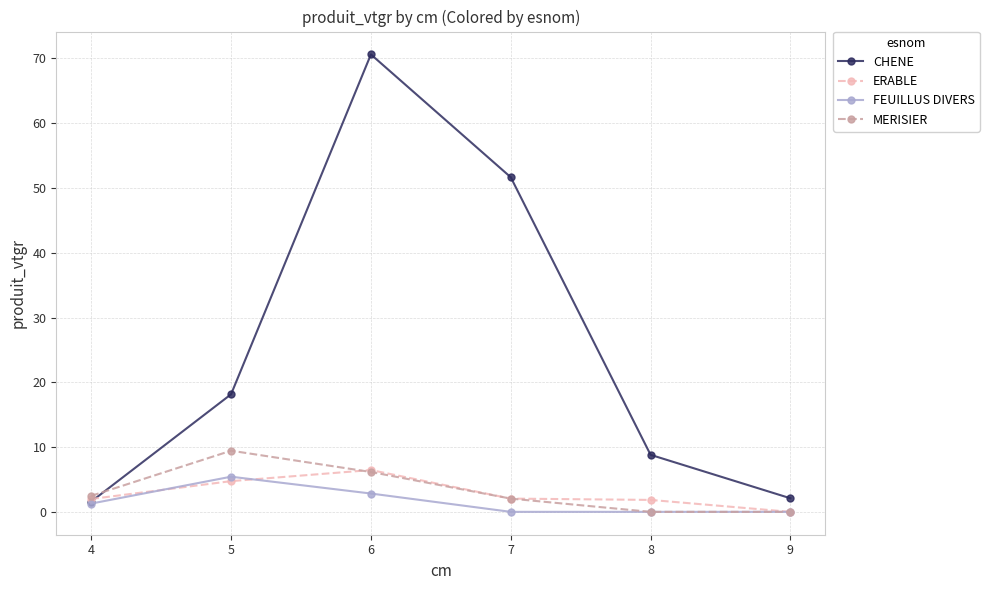

Which series ends up on top after the final intersection of CHENE and MERISIER?

CHENE